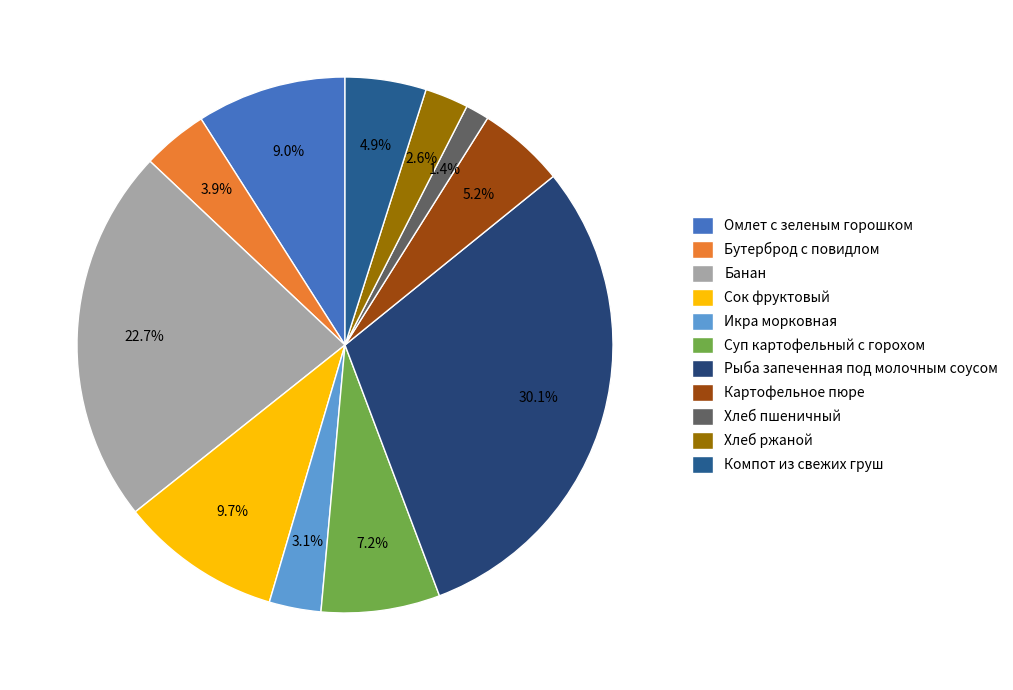

To the nearest percent, what is the difference between the Рыба запеченная под молочным соусом and Хлеб пшеничный slice percentages?

29%